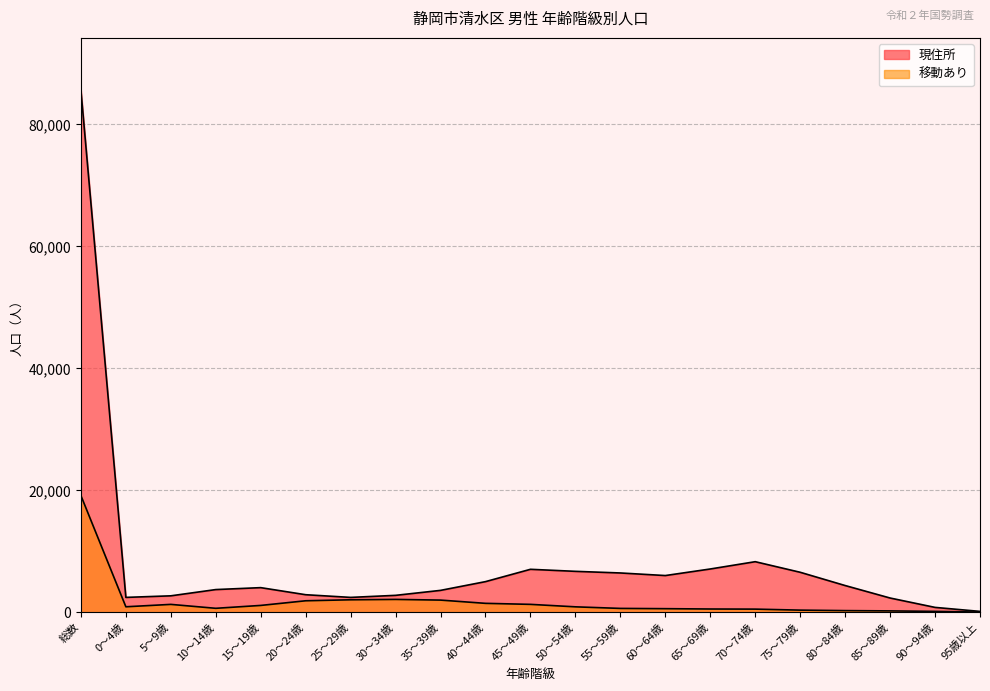

The 移動あり series shows 269 at 10～14歳. True or false?

False